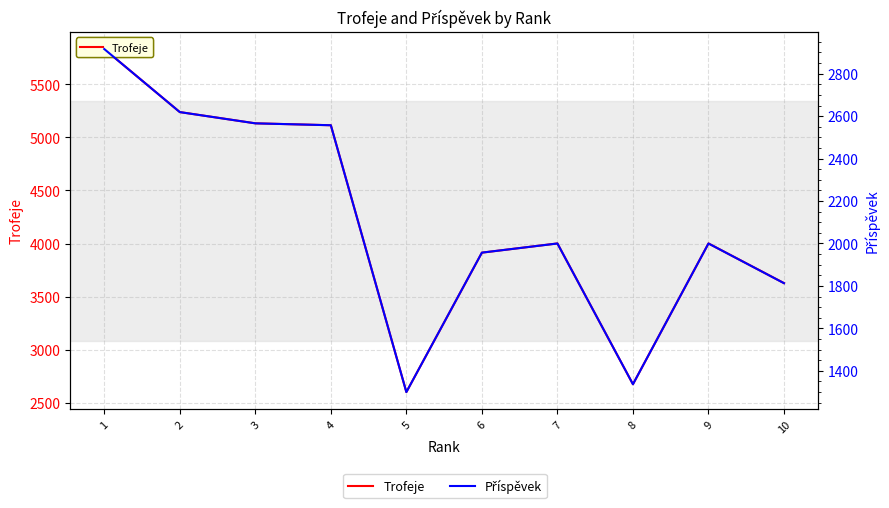

How many values in the Příspěvek series exceed 2000?

4